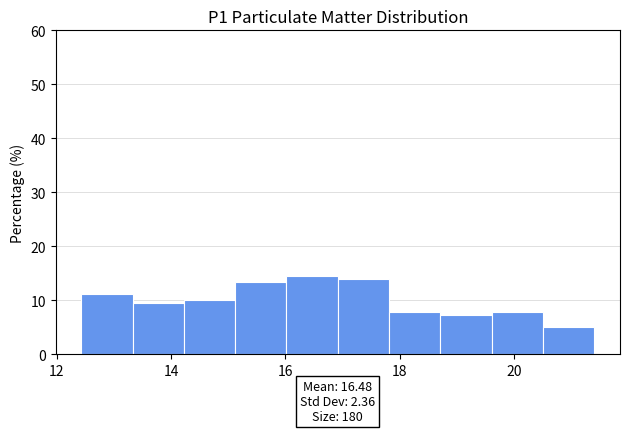

Reading left to right, list every bar in this chart as the range it spans on the x-axis followed by its height. Neither the bar edges nor the heights are printed on the chart, so give them approximately, as read against the axes.

12.4 to 13.4: 11
13.4 to 14.2: 9
14.2 to 15.2: 10
15.2 to 16.0: 13
16.0 to 17.0: 14
17.0 to 17.8: 14
17.8 to 18.8: 8
18.8 to 19.6: 7
19.6 to 20.6: 8
20.6 to 21.4: 5